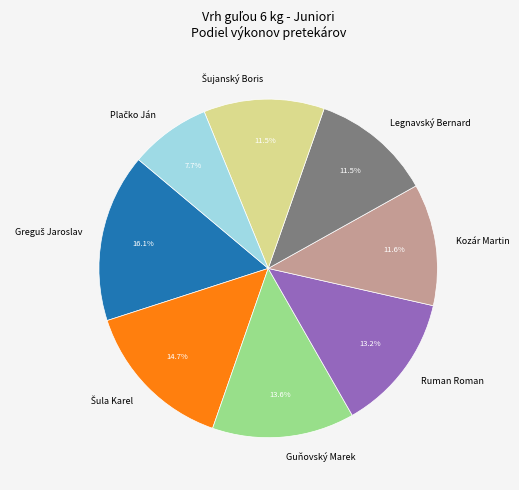

Does any single category account for the majority?

No